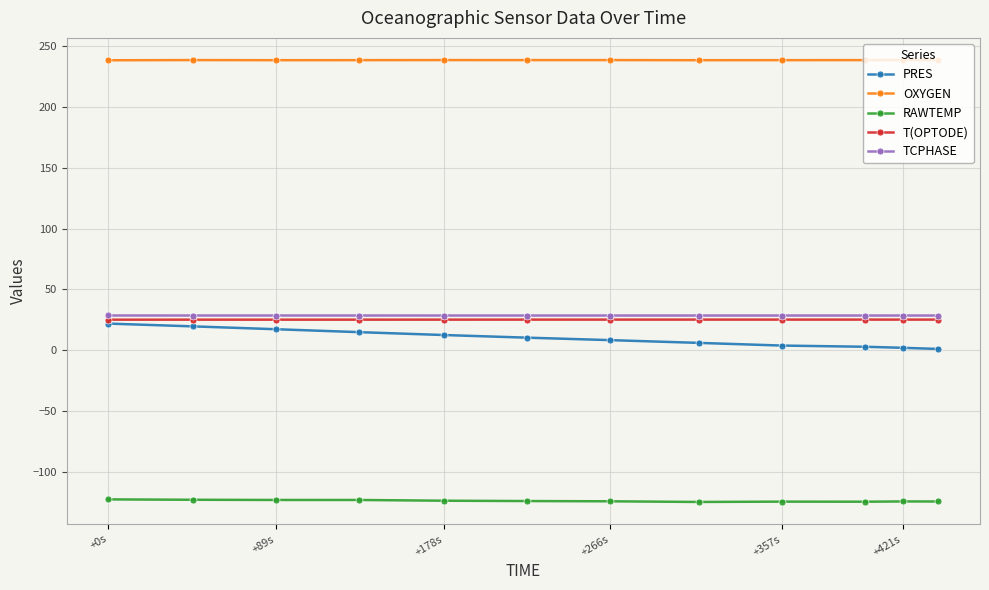

At how many categories does at least one series exceed 190?

12